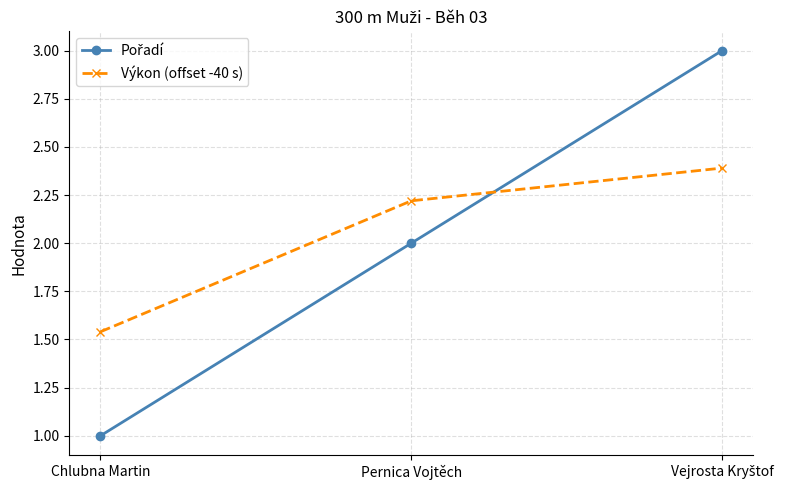

Which category has the lowest value in the Výkon (offset -40 s) series?

Chlubna Martin